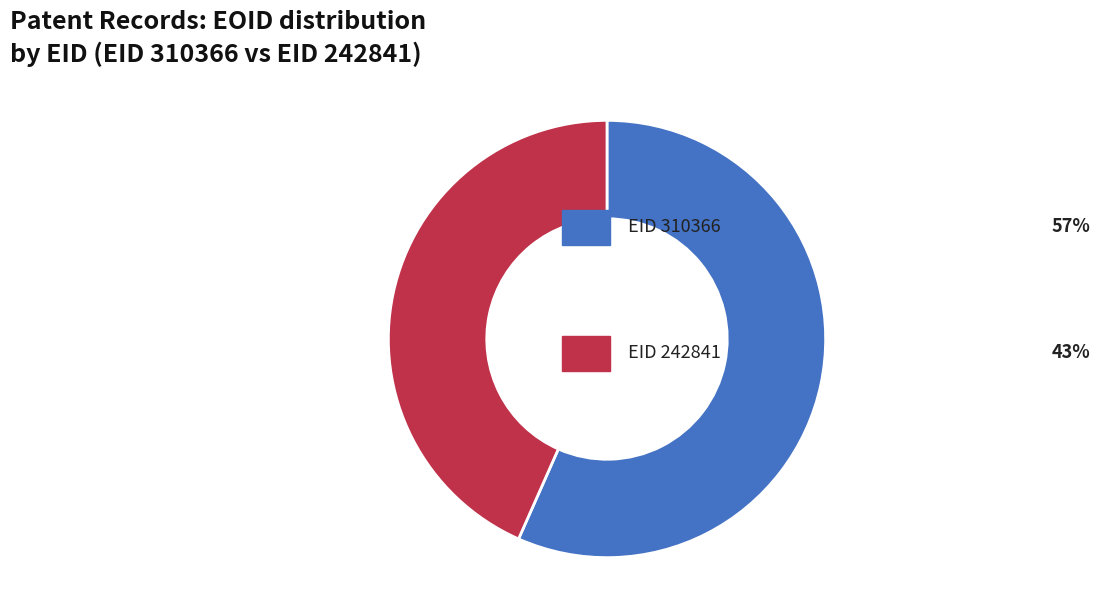

Does any single category account for the majority?

Yes